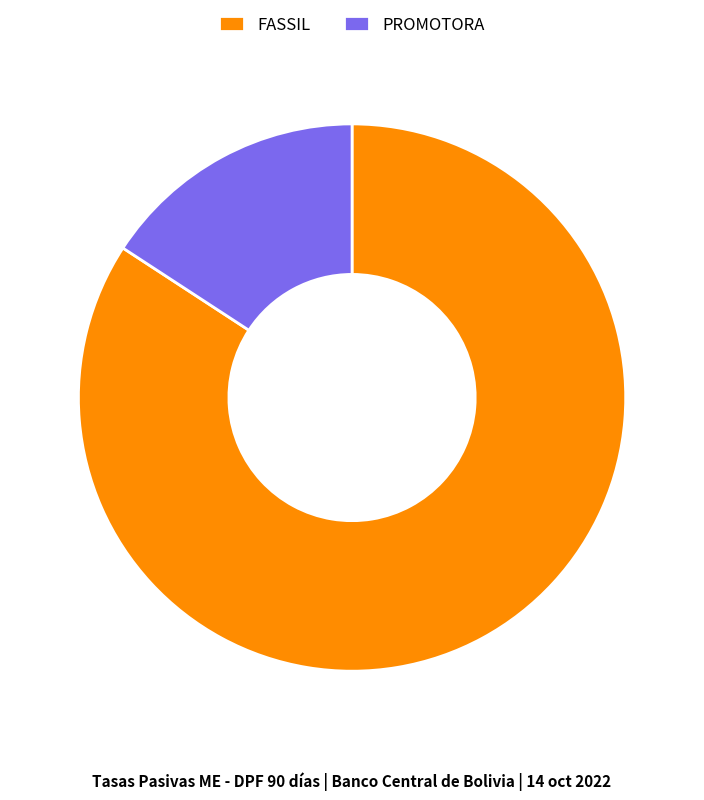

Do FASSIL and PROMOTORA together represent more than half of the pie?

Yes